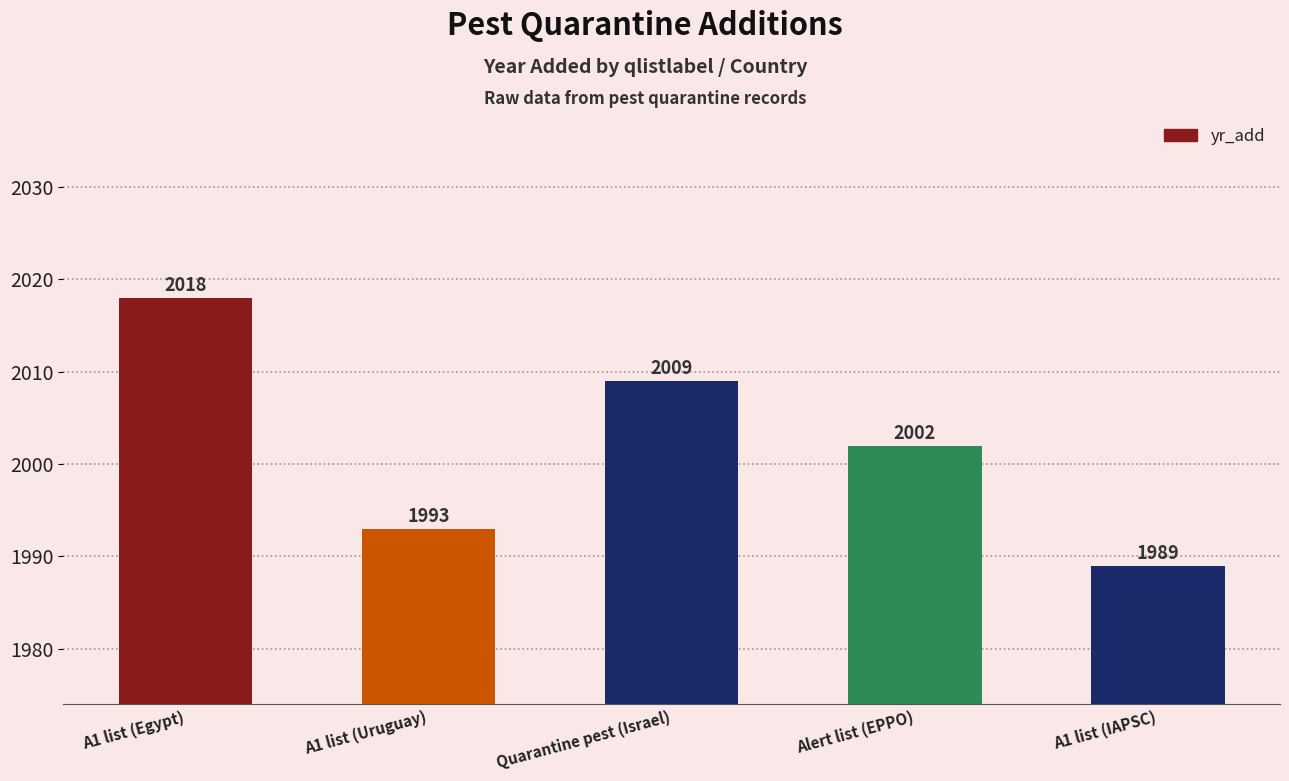

What is the greatest value displayed?

2018